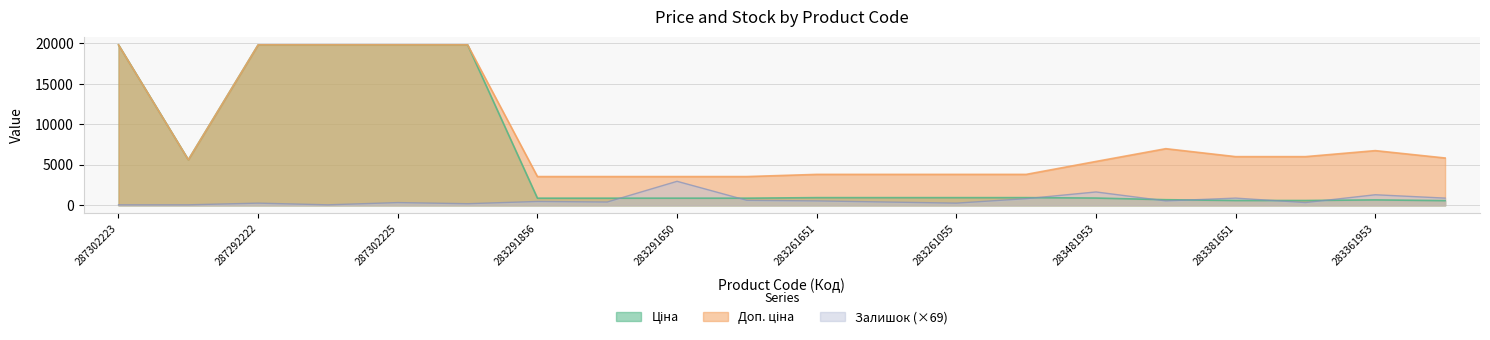

What is the difference between the highest and lowest values at 283261052?

2998.2